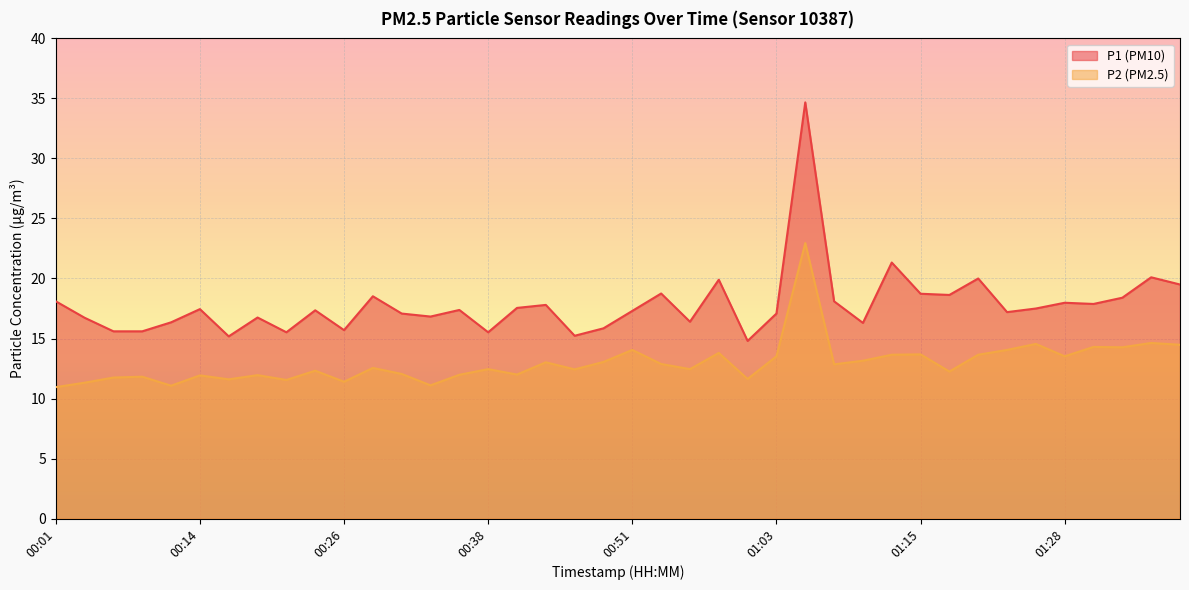

How many data points in P1 are above 17?

25